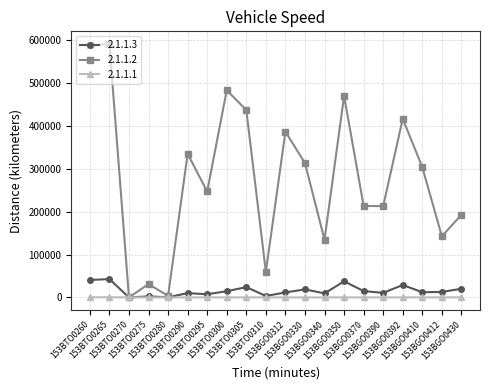

What is the label of the 11th point from the right?

153BTO0310